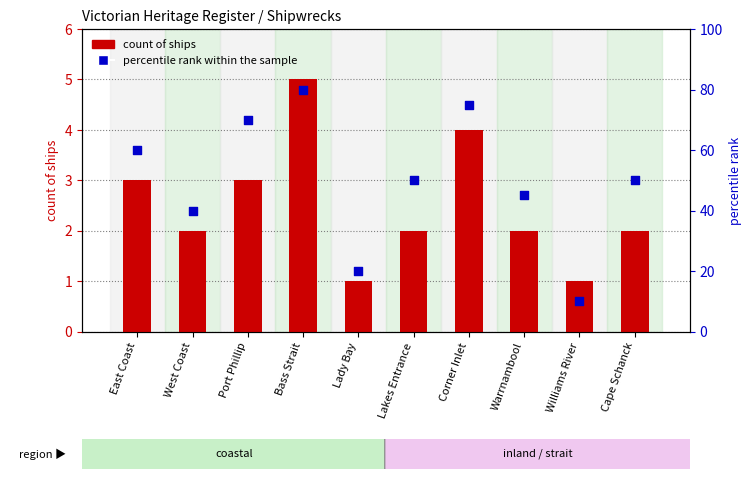

Which series reaches the minimum Y coordinate?

count of ships